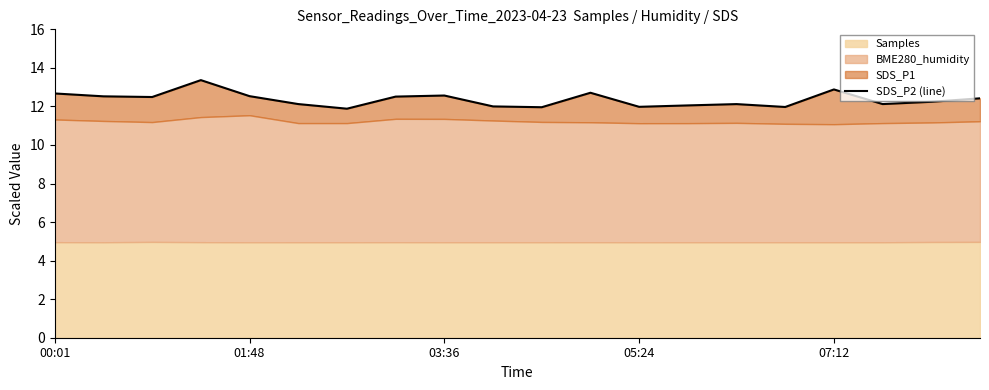

What is the average value?

12.4